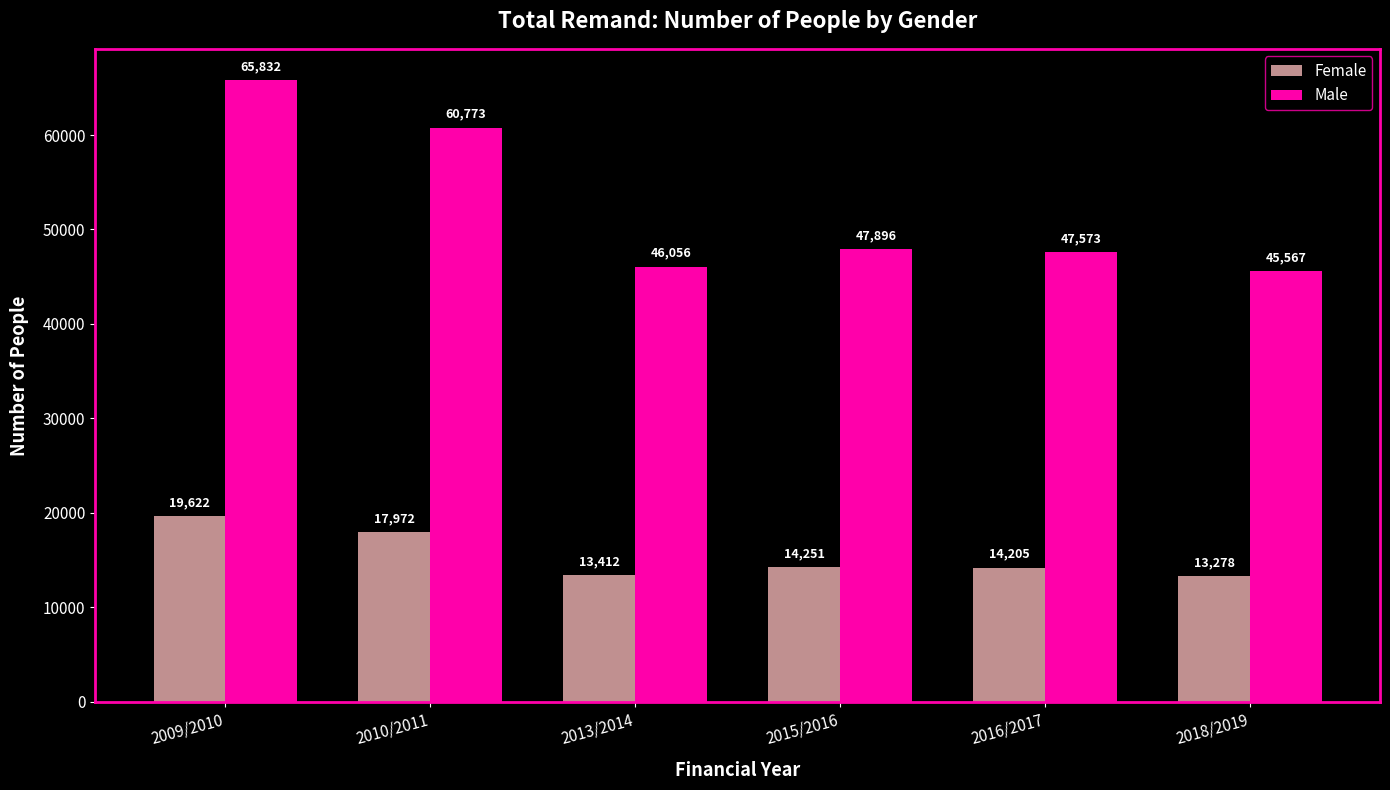

The value of Female at 2016/2017 is 14205. True or false?

True